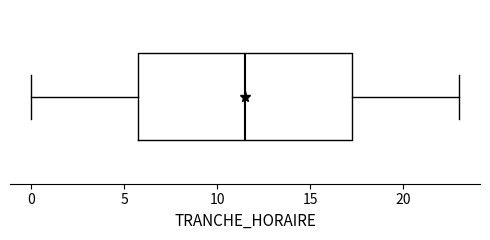

Read this box plot against the x-axis: the position of the median line, the range covered by the box, and the ends of both whiskers. The values are not printed on the chart, so give them approximately, as read against the axis.

median 11.5, box 6.0 to 17.5, whiskers 0.0 to 23.0